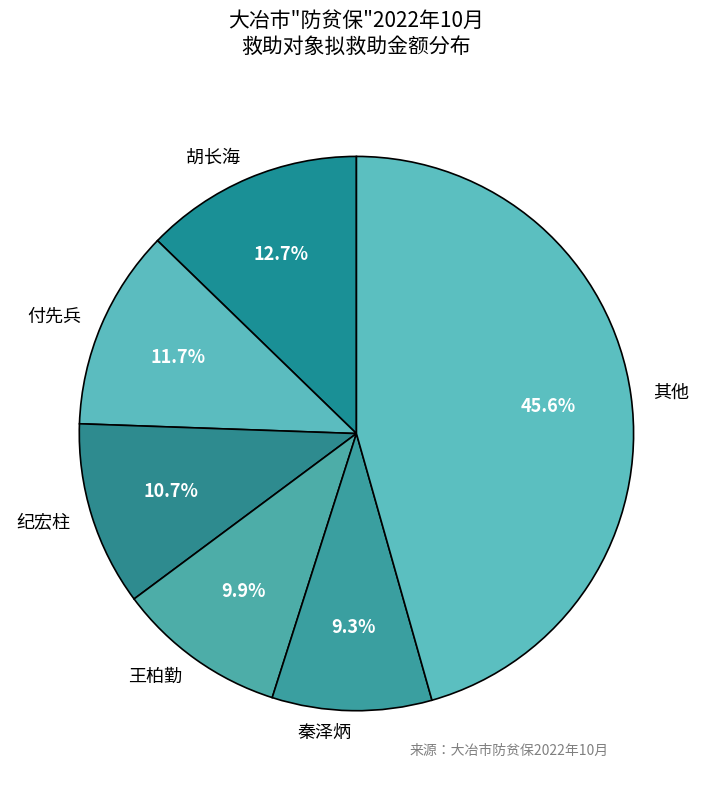

Which has a higher value, 纪宏柱 or 其他?

其他